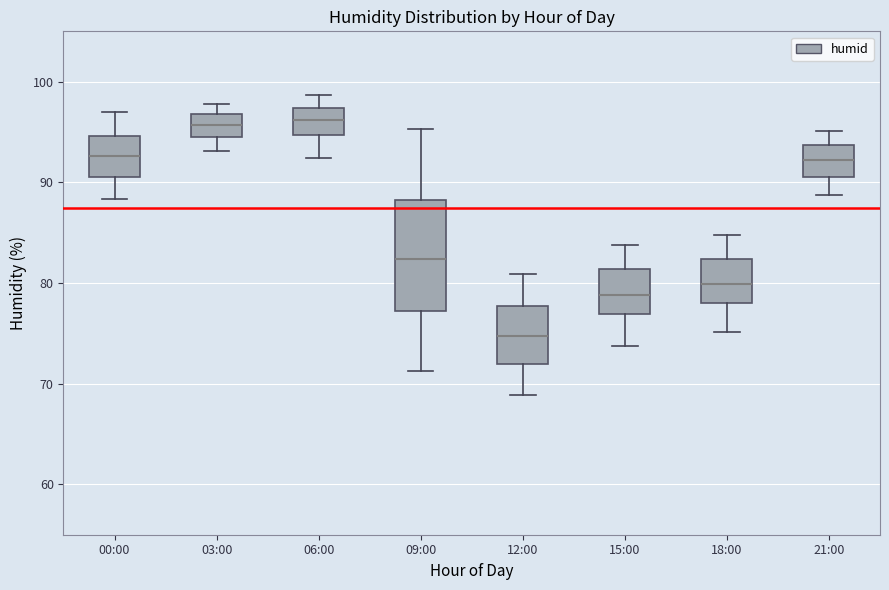

Reading left to right, transcribe this box plot: for each box, give where its median line is, the range the box spans, and where its two whiskers end, as read against the y-axis. The values are not printed on the chart, so give them approximately, as read against the axis.

00:00: median 93, box 91 to 95, whiskers 88 to 97
03:00: median 96, box 95 to 97, whiskers 93 to 98
06:00: median 96, box 95 to 97, whiskers 92 to 99
09:00: median 82, box 77 to 88, whiskers 71 to 95
12:00: median 75, box 72 to 78, whiskers 69 to 81
15:00: median 79, box 77 to 81, whiskers 74 to 84
18:00: median 80, box 78 to 82, whiskers 75 to 85
21:00: median 92, box 91 to 94, whiskers 89 to 95